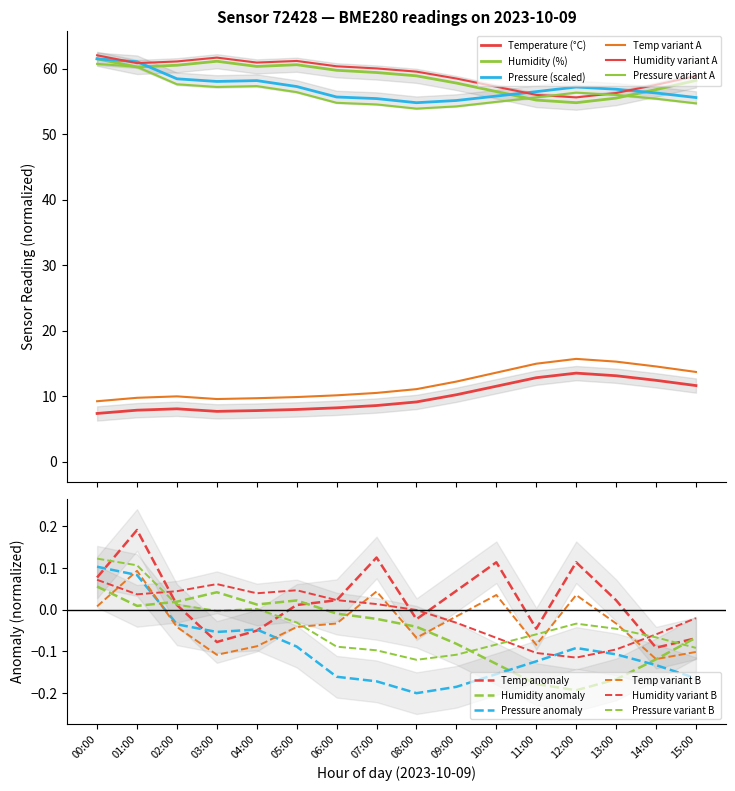

The pressure_norm series shows -0.2 at 14:00. True or false?

False